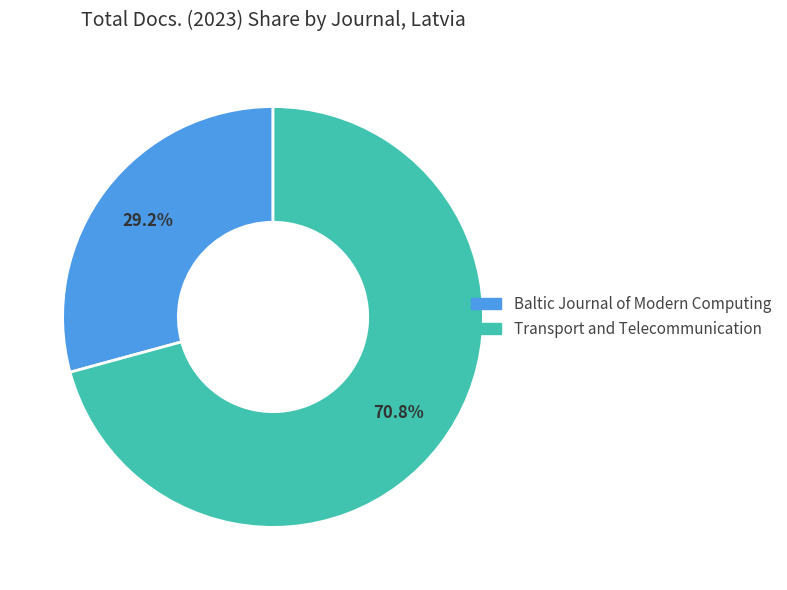

To the nearest percent, what portion does Baltic Journal of Modern Computing represent?

29%